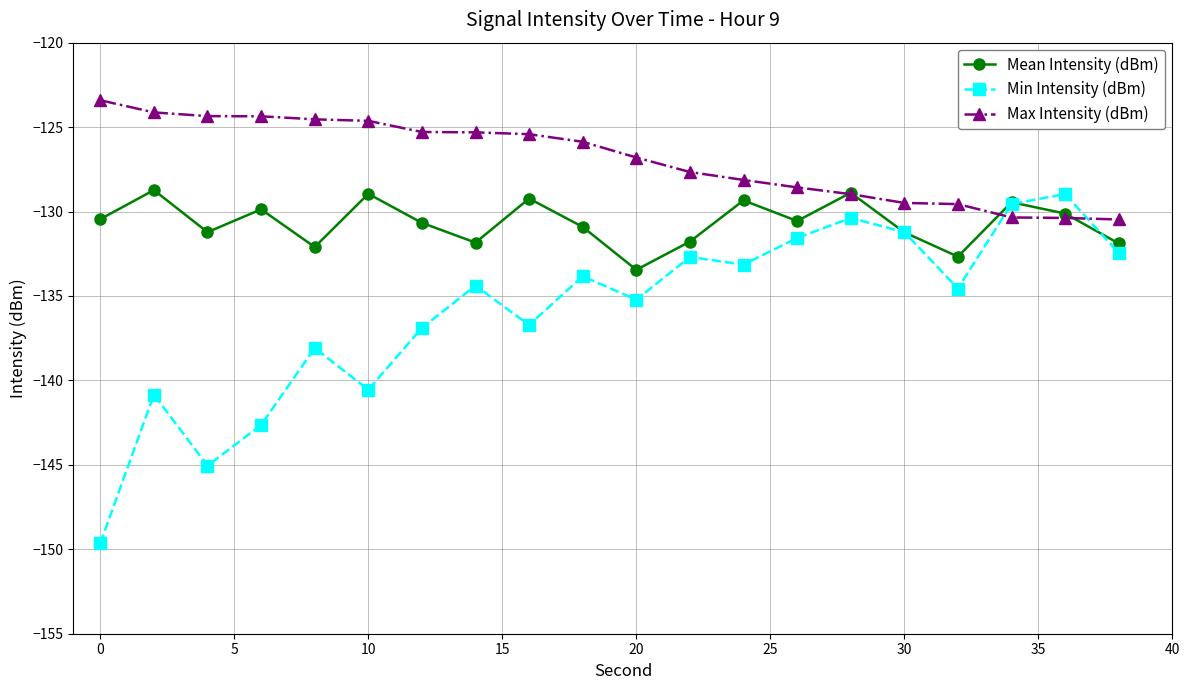

Is this an area chart (filled region under the line)?

No